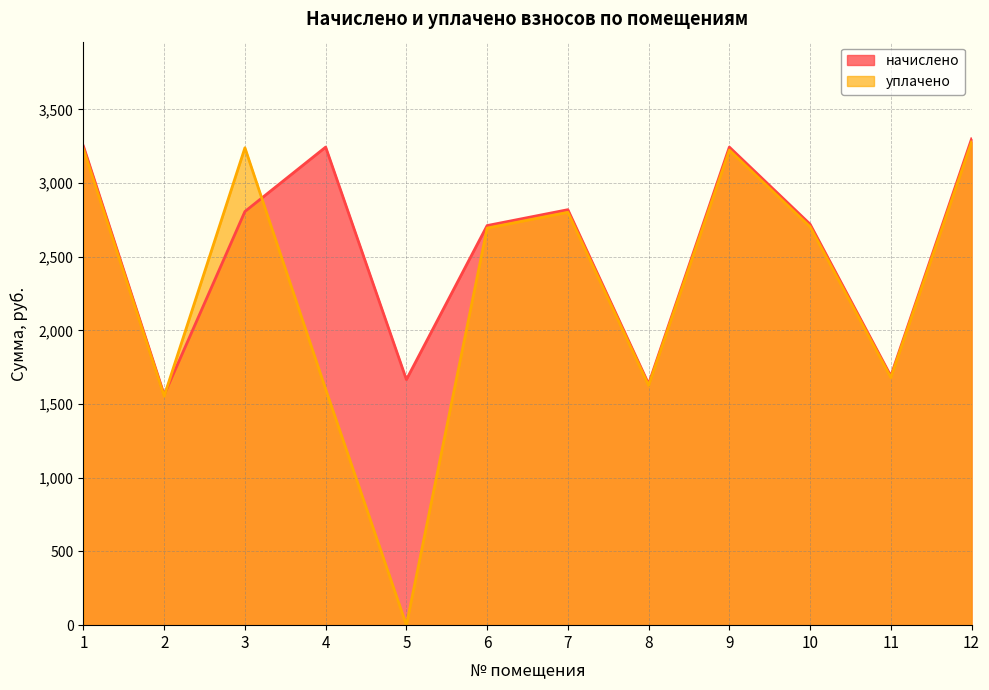

Between which two adjacent categories do начислено and уплачено first intersect?

2 and 3